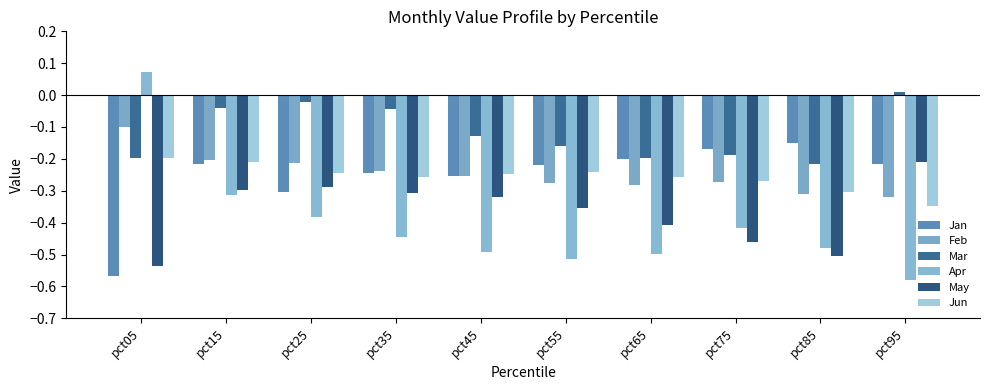

Which series has the largest total across all categories?

Mar